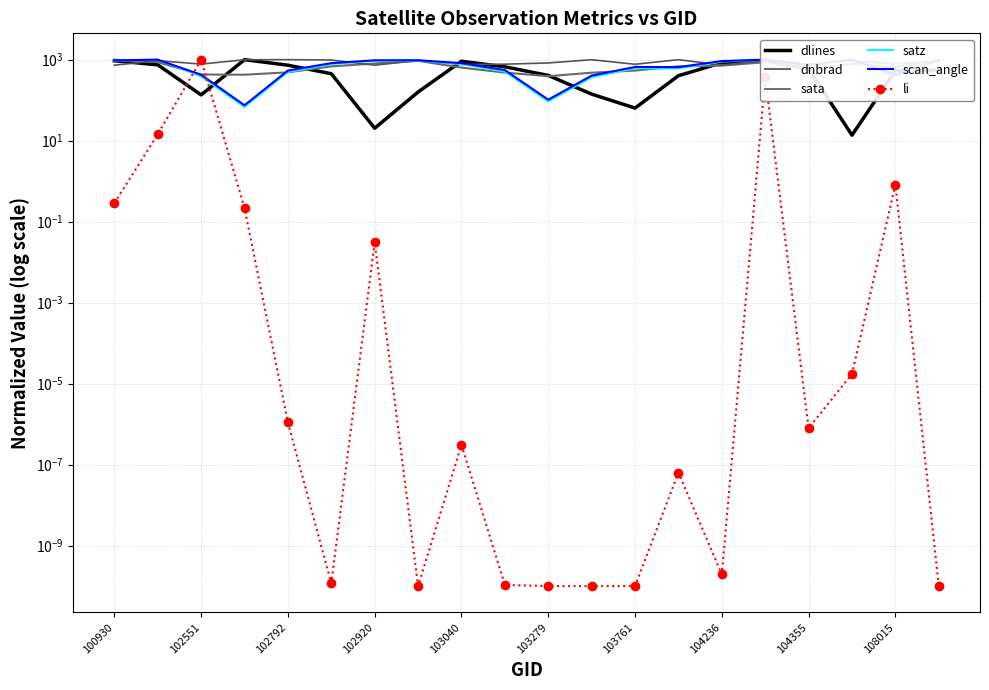

Count the number of categories in the chart.

20